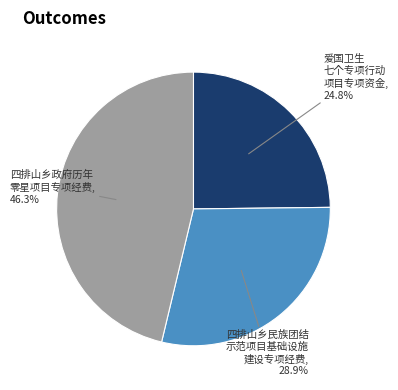

Count the number of slices in the pie.

3